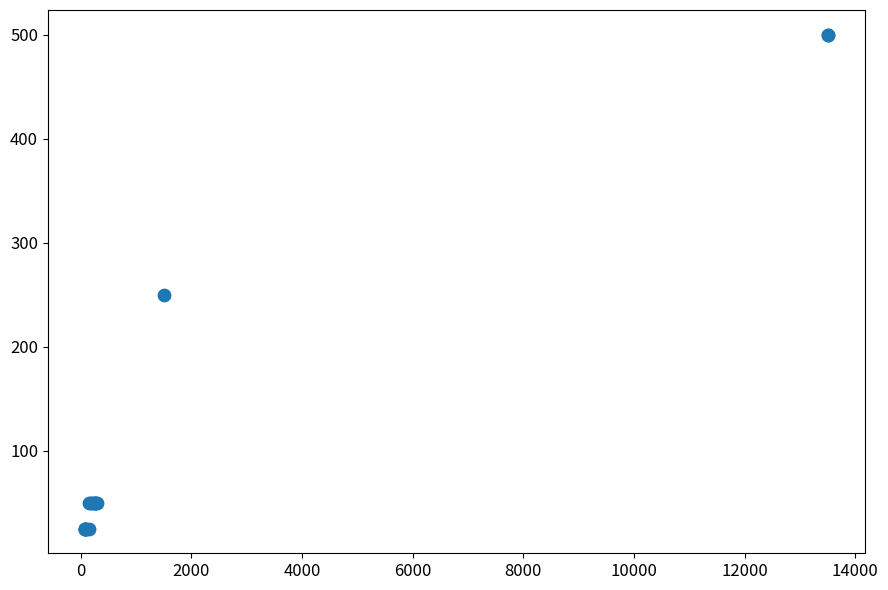

What Y value in the scatter plot is closest to 262?

250